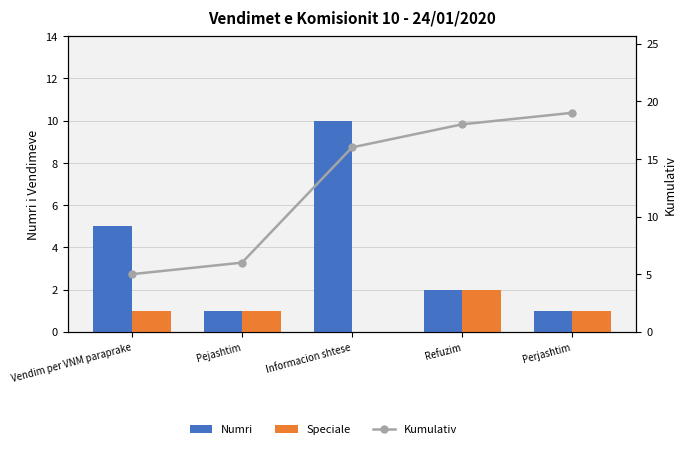

List the series in order of their overall mean, lowest first.

Speciale, Numri, Kumulativ